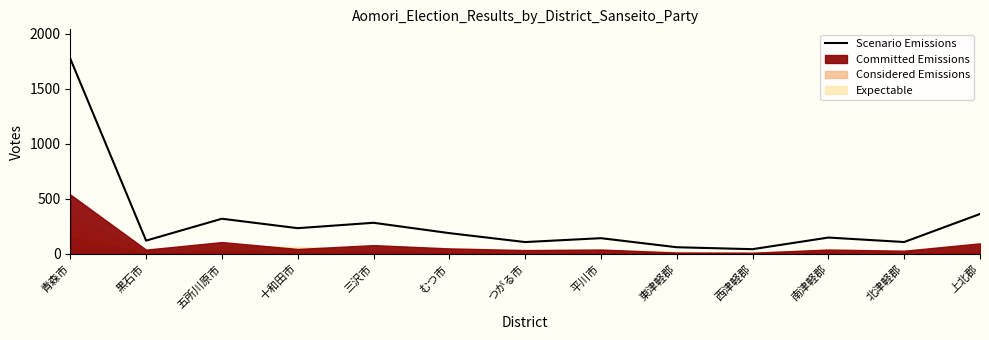

What is the ratio of the value at 上北郡 to the value at 南津軽郡?

2.4